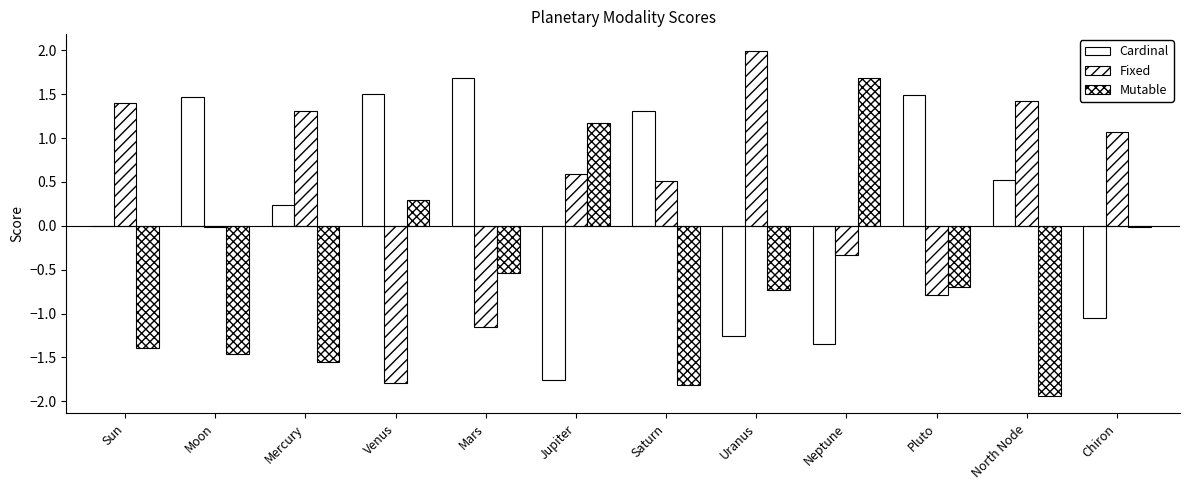

How many groups of bars are there?

12